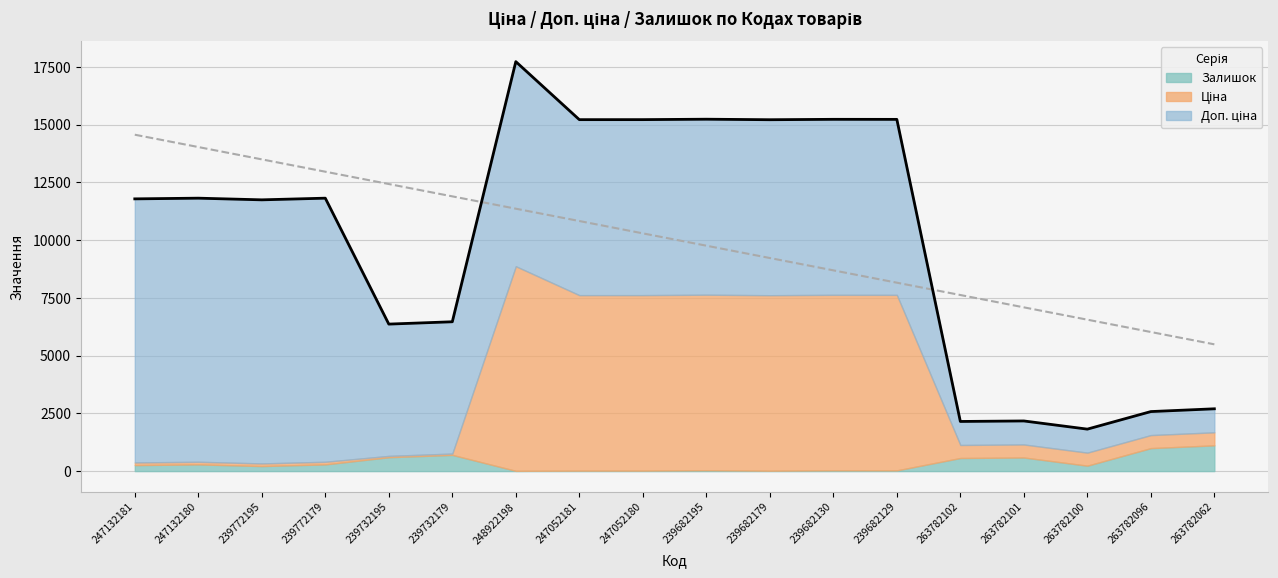

What is the total value across all series at 239732179?

6464.1